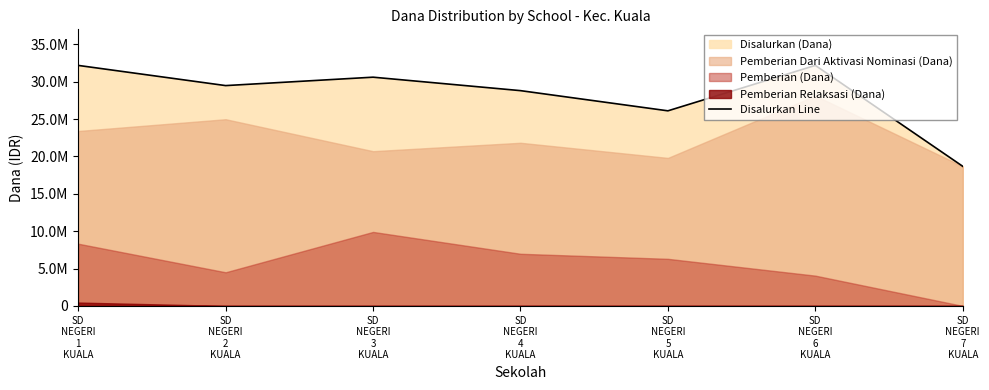

Rank the categories by value from lowest to highest.

SD
NEGERI
7
KUALA, SD
NEGERI
5
KUALA, SD
NEGERI
4
KUALA, SD
NEGERI
2
KUALA, SD
NEGERI
3
KUALA, SD
NEGERI
1
KUALA, SD
NEGERI
6
KUALA